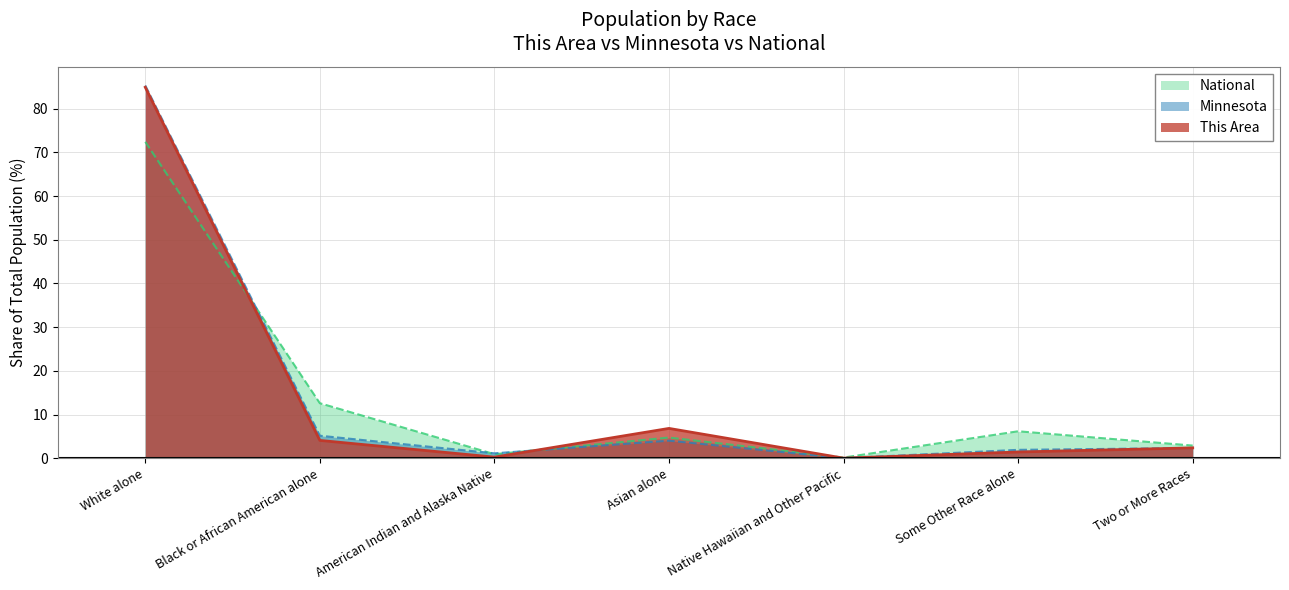

What is the total value across all series at Native Hawaiian and Other Pacific?

0.3